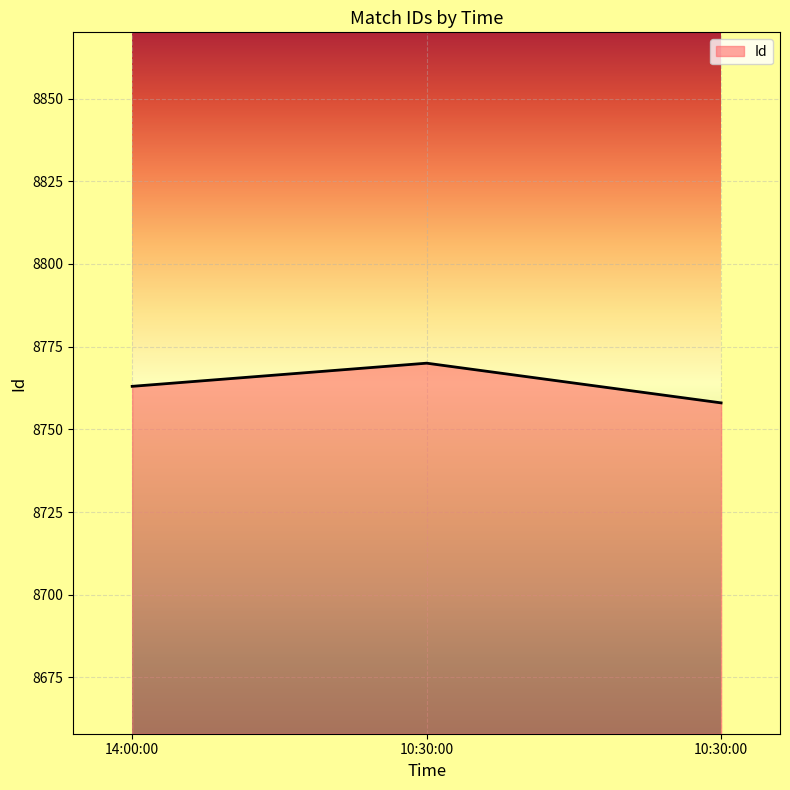

What value does the data have at 10:30:00, to the nearest 5?

8770